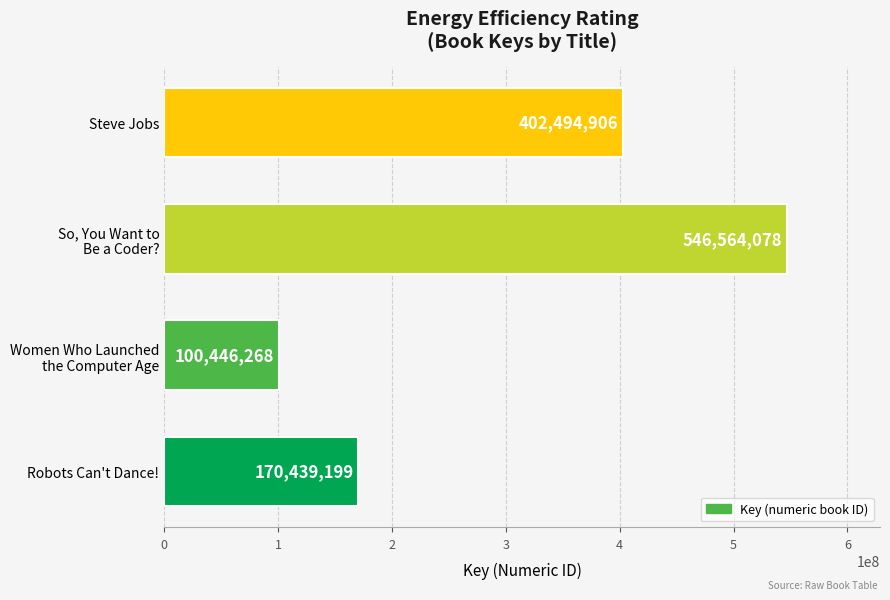

What is the ratio of the value at Steve Jobs to the value at Robots Can't Dance!?

2.4